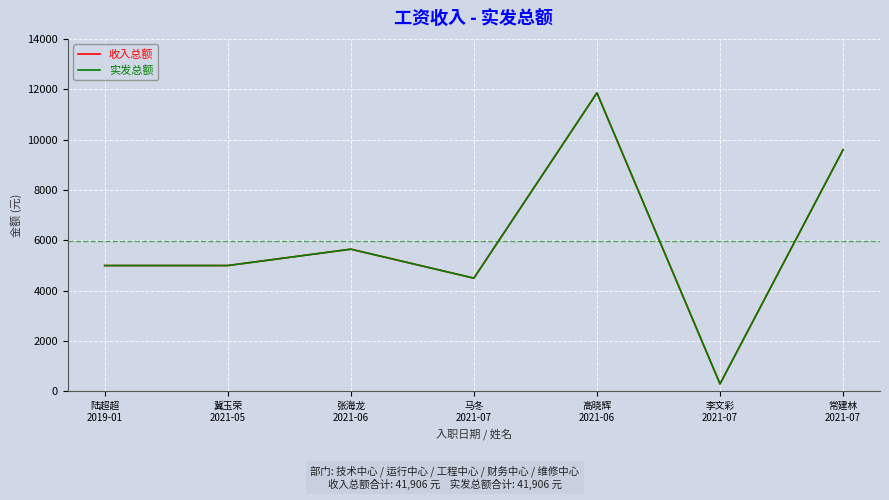

Is this an area chart (filled region under the line)?

No